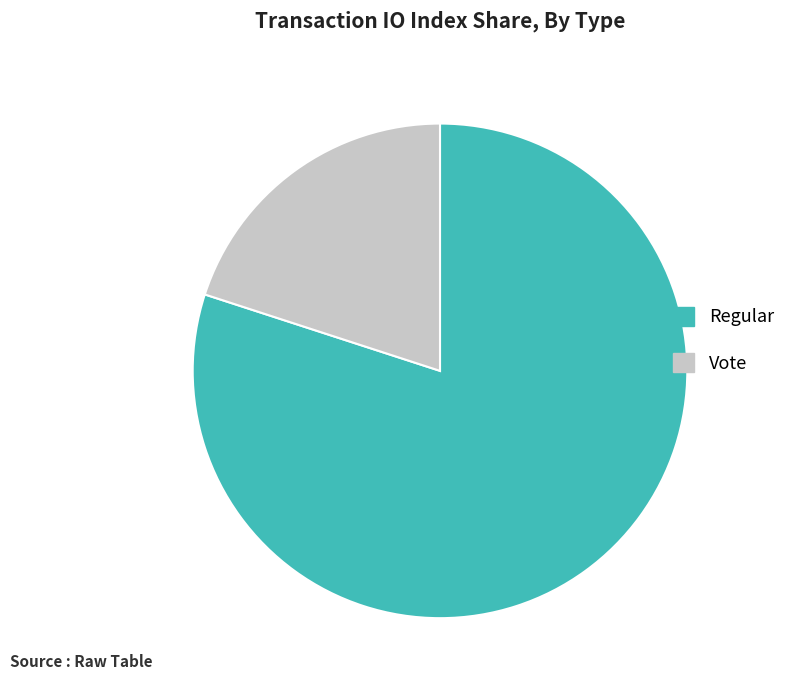

Rank the categories by value from lowest to highest.

Vote, Regular